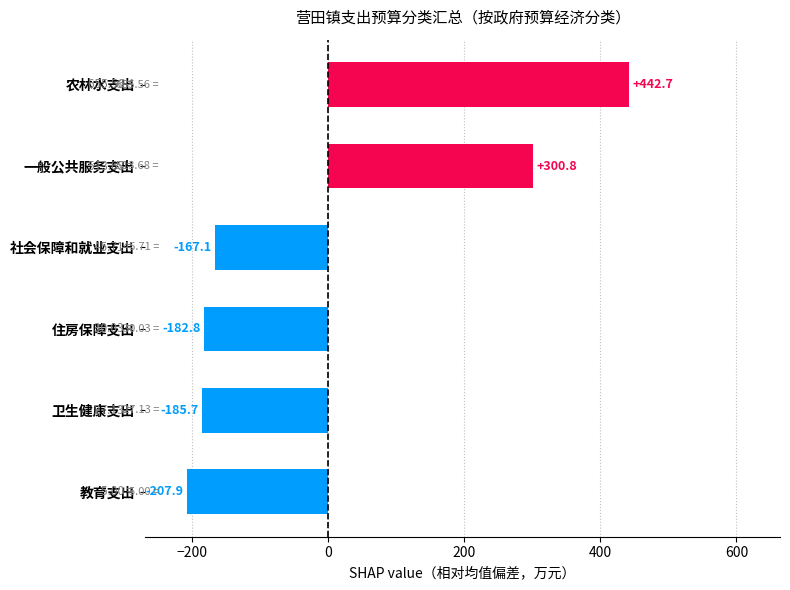

List the labels in order of value, smallest first.

教育支出, 卫生健康支出, 住房保障支出, 社会保障和就业支出, 一般公共服务支出, 农林水支出